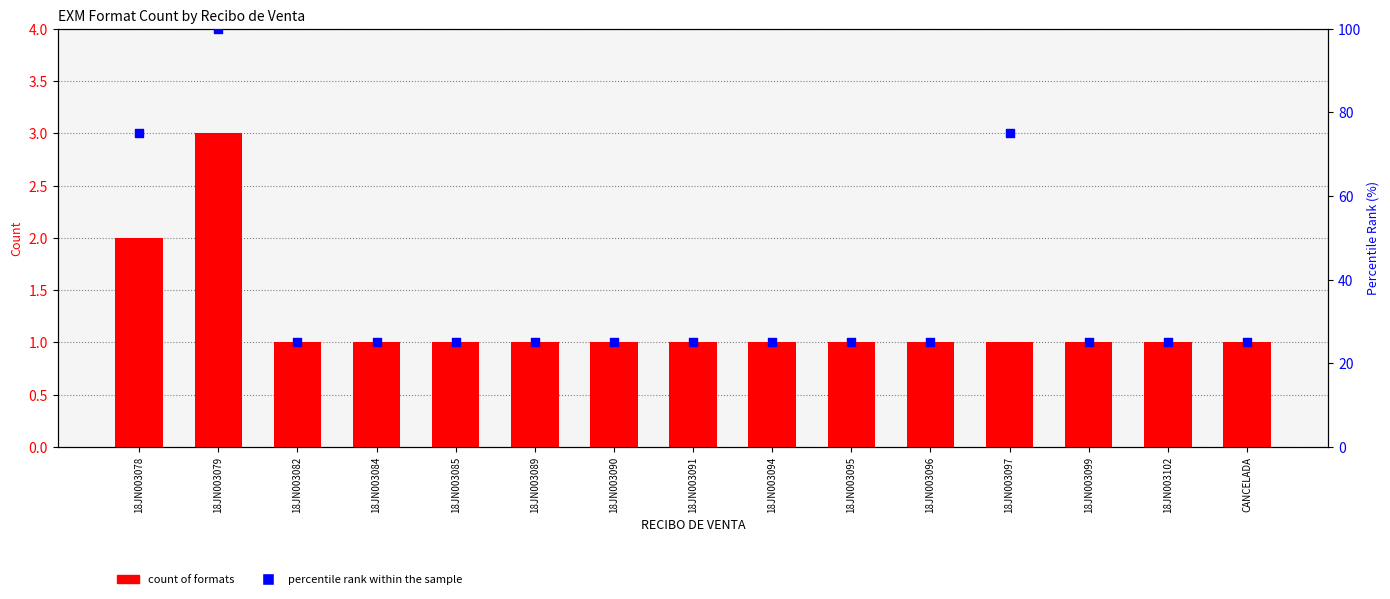

At which category is the sum across all series the highest?

18JN003079